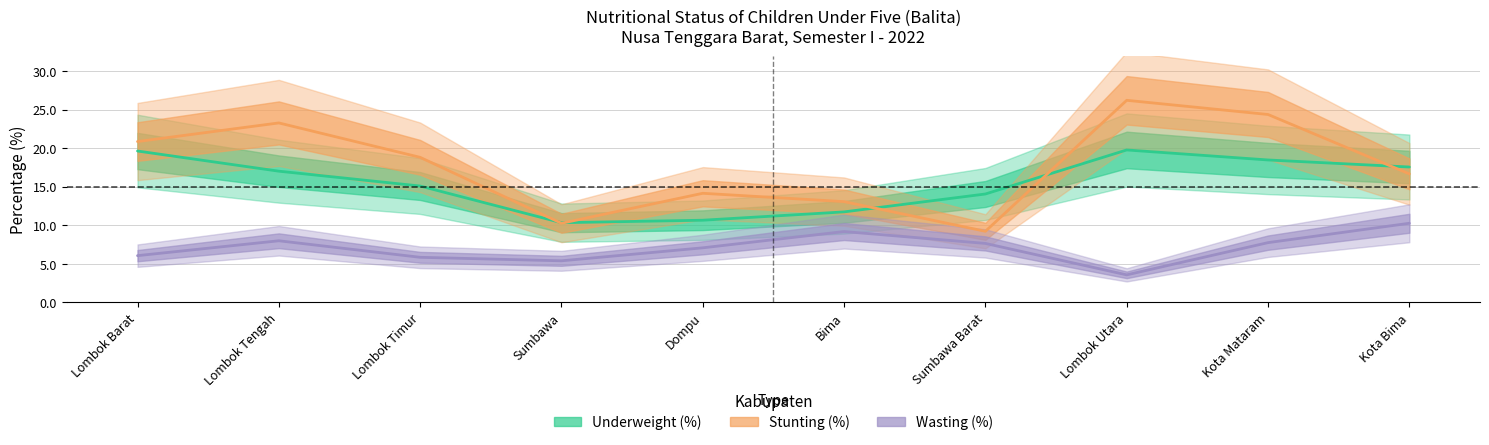

How many interior local valleys does the Stunting (%) series have?

2